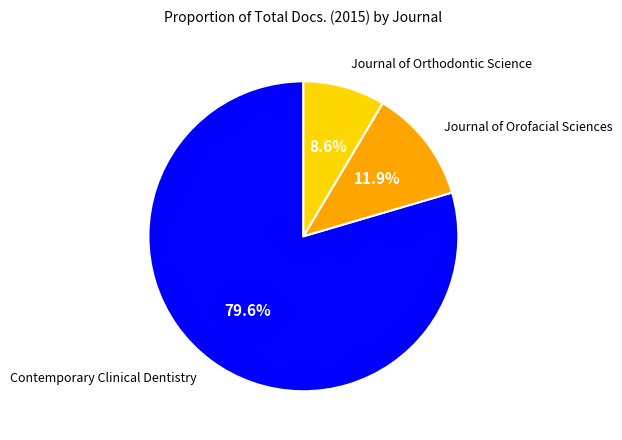

Which category has the smallest portion of the pie?

Journal of Orthodontic Science